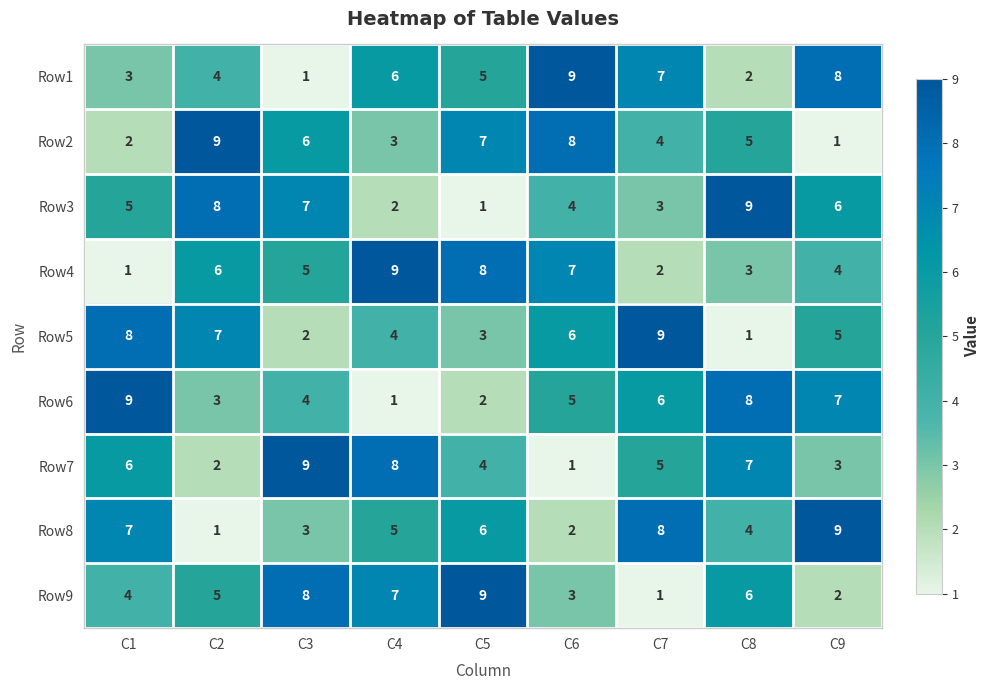

Is the value of Row8 at C8 greater than the value of Row9 at C7?

Yes